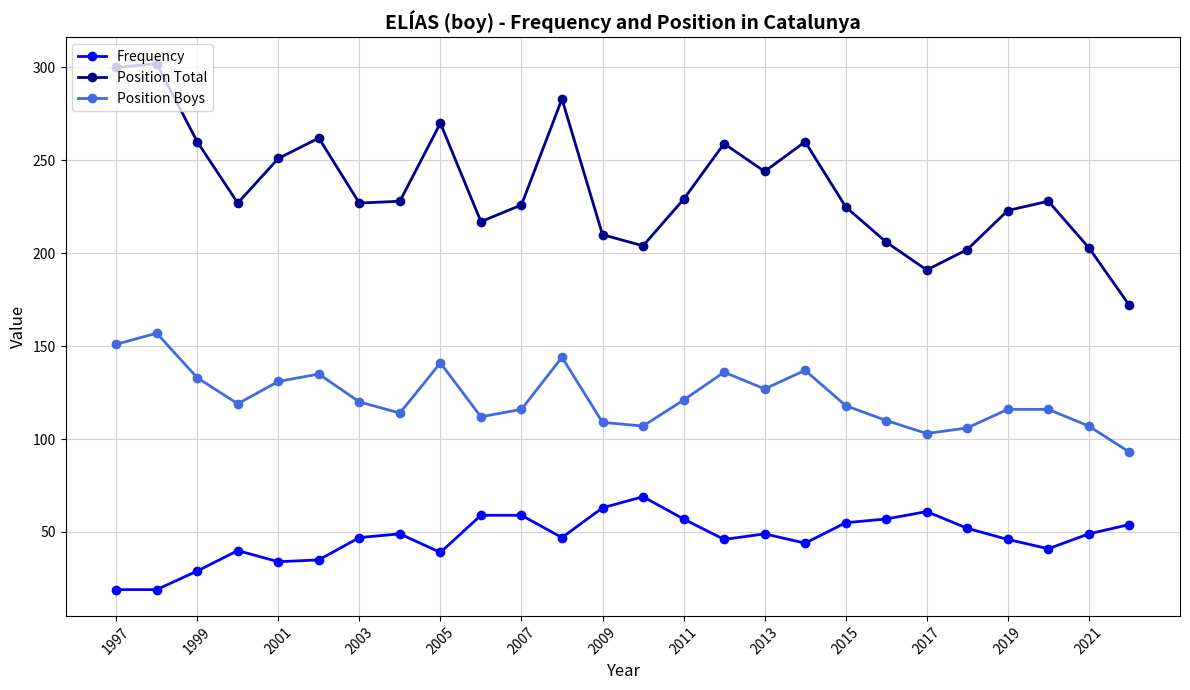

True or false: Position Total has more than 1 points higher than both neighbors.

True